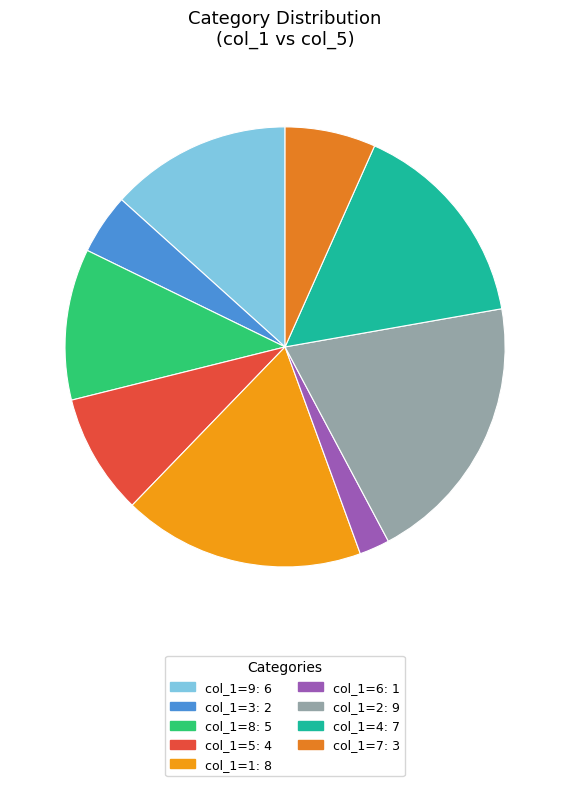

Is there any slice that represents more than half of the pie?

No